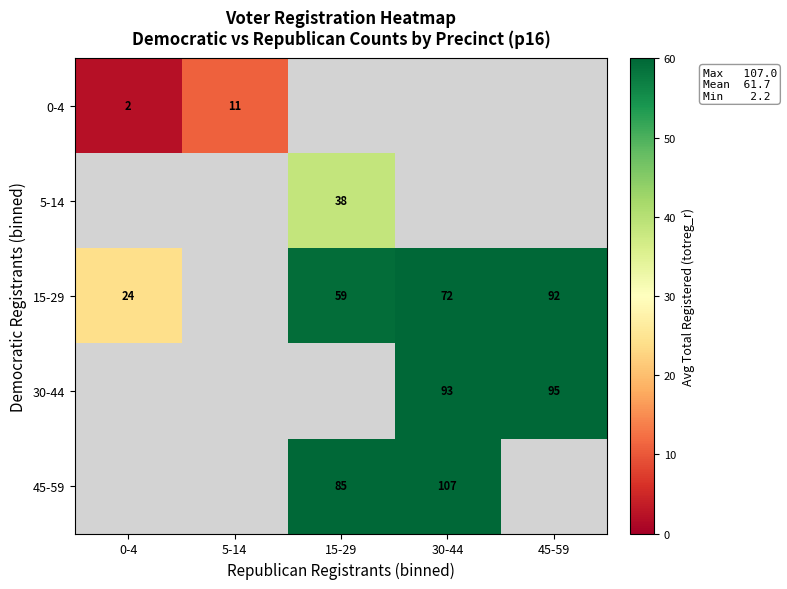

List the series in order of their overall mean, lowest first.

0-4, 5-14, 15-29, 30-44, 45-59